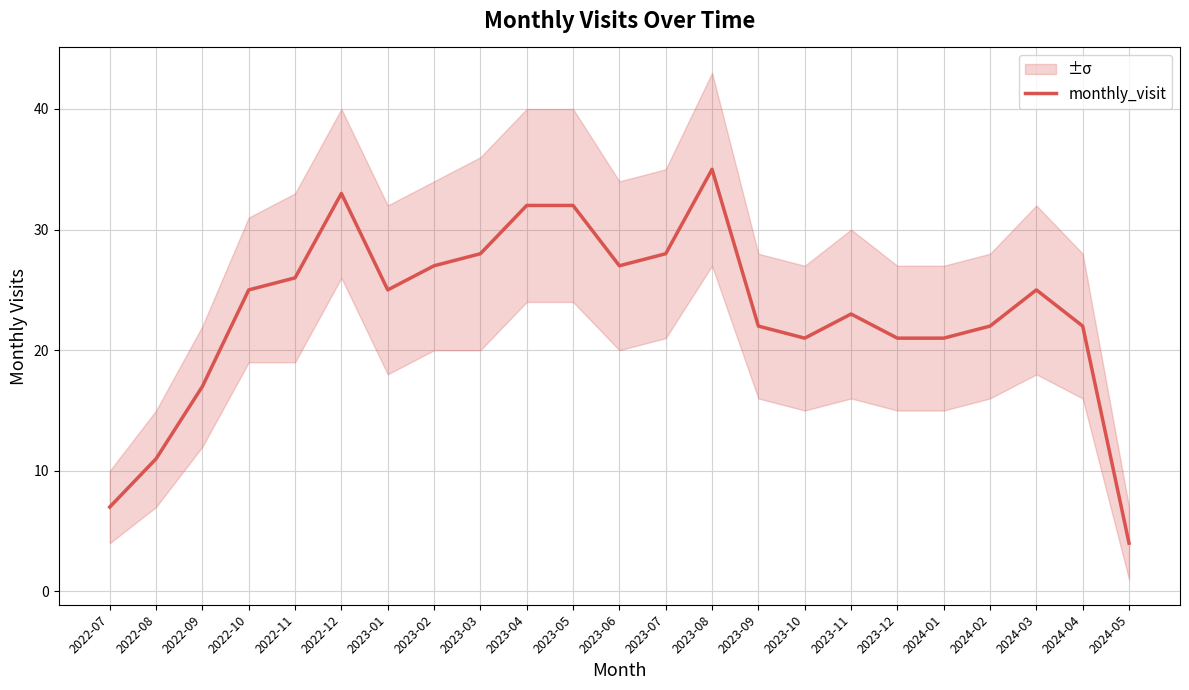

What is the change in value from 2022-09 to 2022-12?

+16